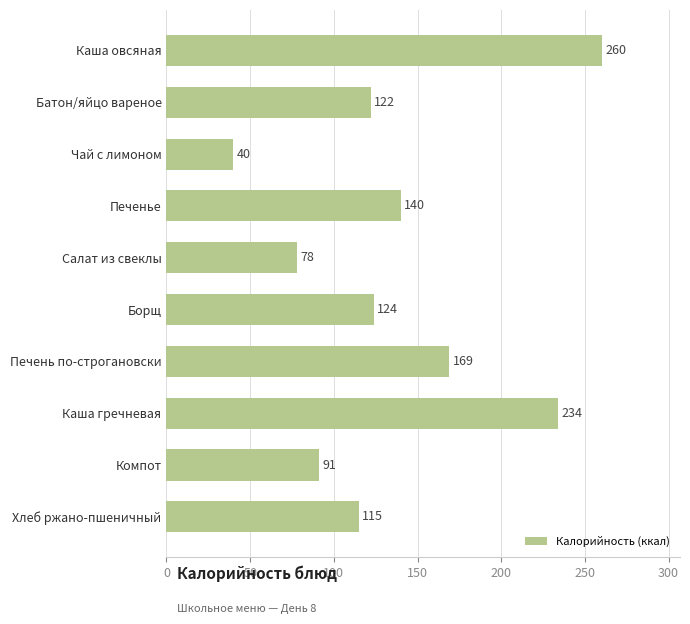

What is the average value?

137